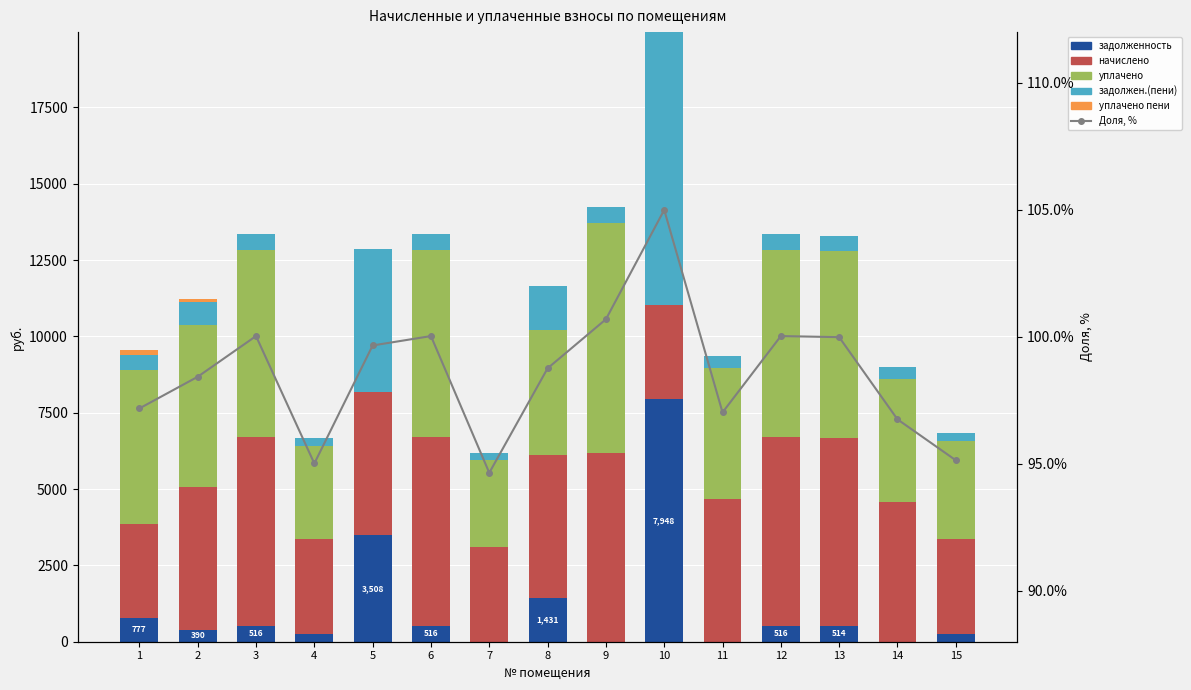

Reading left to right, list all the values displayed in this chart.

задолженность: 776.8	389.8	515.7	257.9	3507.9	515.7	0.0	1431.4	0.0	7948.4	0.0	515.7	513.5	0.0	257.9
начислено: 3094.4	4677.2	6188.9	3094.4	4677.2	6188.9	3094.4	4677.2	6188.9	3094.4	4677.2	6188.9	6162.1	4579.4	3094.4
уплачено: 5016.6	5292.6	6134.6	3067.3	0.0	6134.0	2868.1	4102.8	7518.9	0.0	4287.5	6134.6	6108.1	4029.5	3228.7
задолжен.(пени): 517.2	779.5	515.7	257.9	4677.2	515.7	226.3	1453.5	515.7	8922.5	389.8	515.7	513.5	381.6	257.9
уплачено пени: 157.2	82.3	0.0	0.0	0.0	0.0	0.0	0.0	11.2	0.0	0.0	0.0	0.0	0.0	7.6
Доля, %: 97.2	98.4	100.0	95.0	99.7	100.0	94.6	98.8	100.7	105.0	97.0	100.0	100.0	96.8	95.1